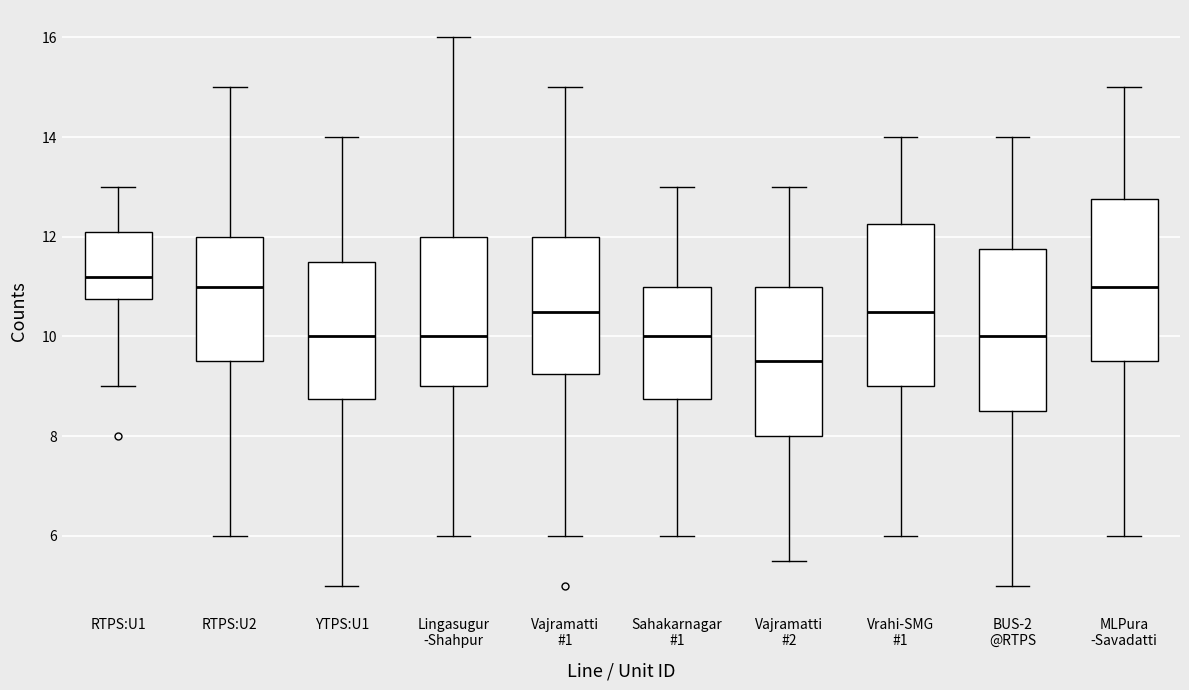

Where is the upper edge of the box for YTPS:U1 on the y-axis? The values are not printed on the chart, so give them approximately, as read against the axis.

11.6